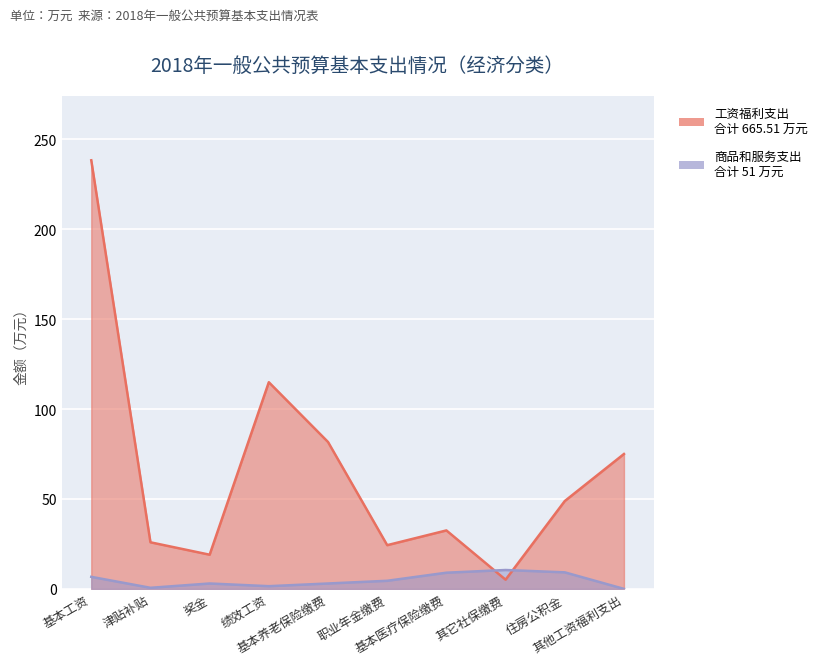

Reading left to right, extract all data points from this chart.

工资福利支出: 238.3	25.9	19.0	114.9	81.7	24.3	32.5	5.1	48.8	75.0
商品和服务支出: 6.7	0.6	3.0	1.5	3.0	4.5	9.0	10.5	9.2	0.0